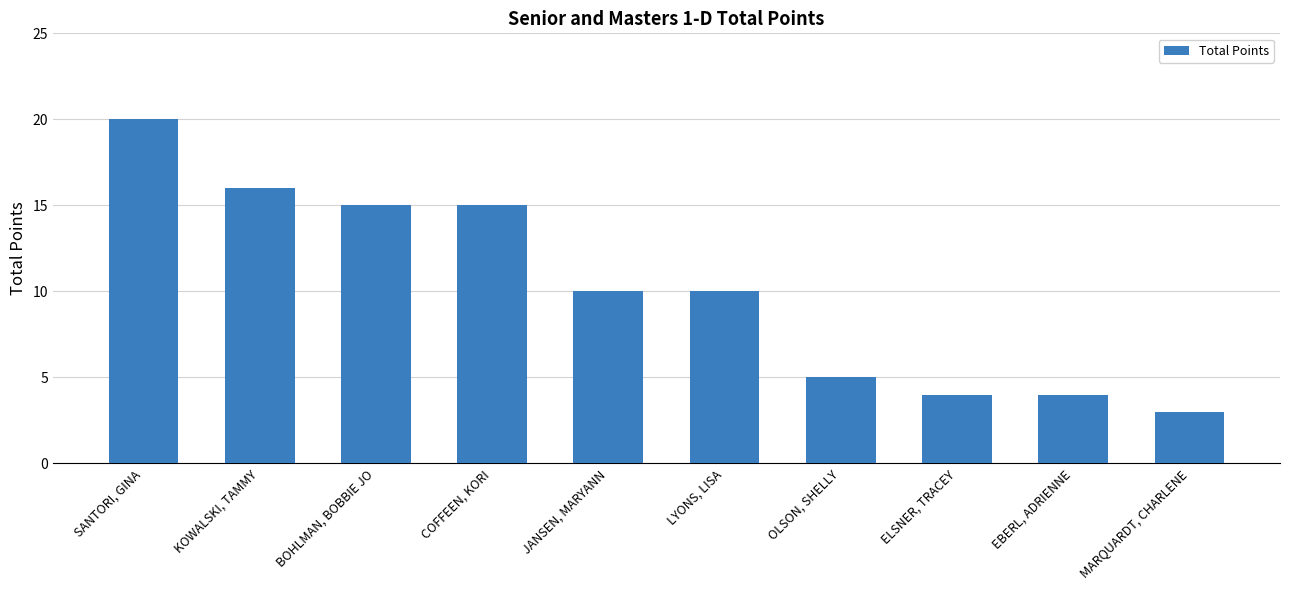

What value does the data have at KOWALSKI, TAMMY?

16